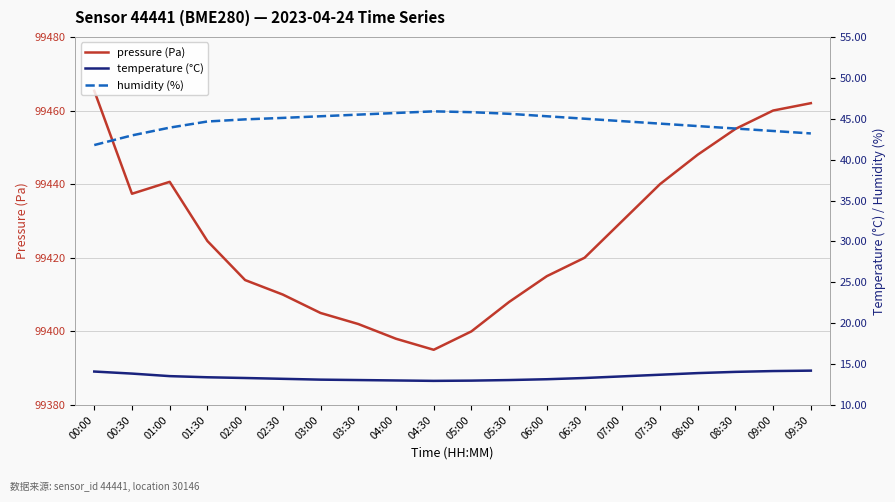

What position from the left is 07:30?

16